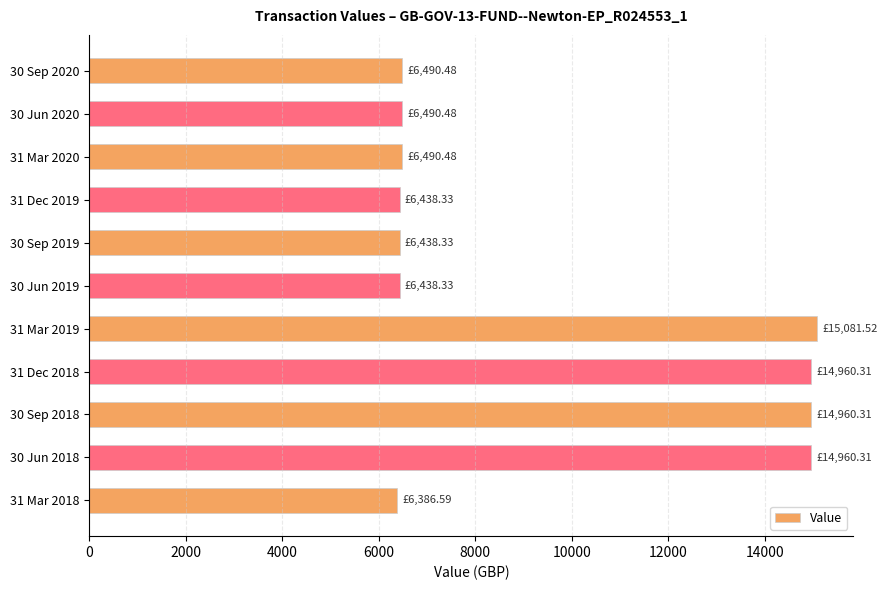

Approximately how many times larger is the value at 31 Mar 2020 compared to 31 Dec 2018?

0.4